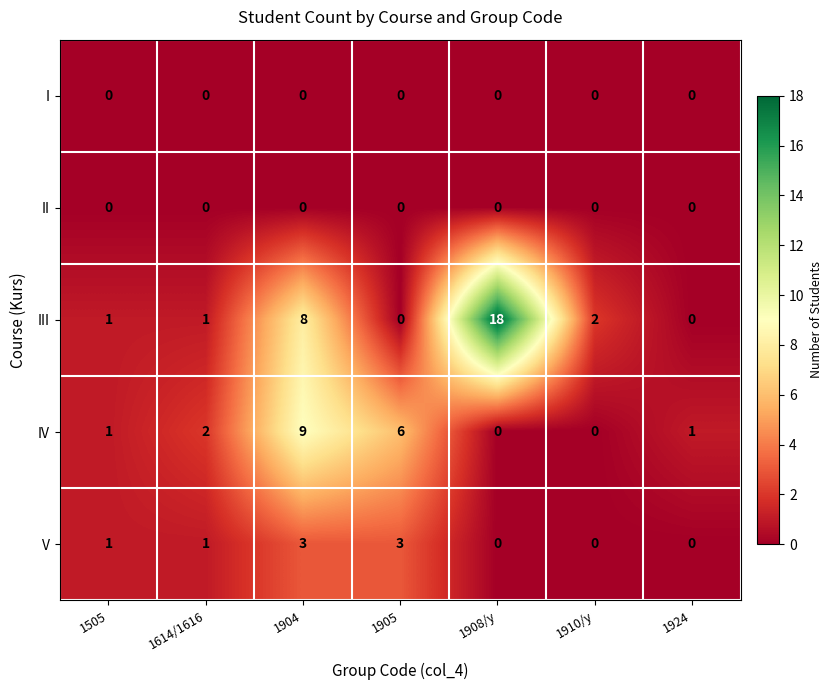

What is the spread (max minus min) of values at 1910/y?

2